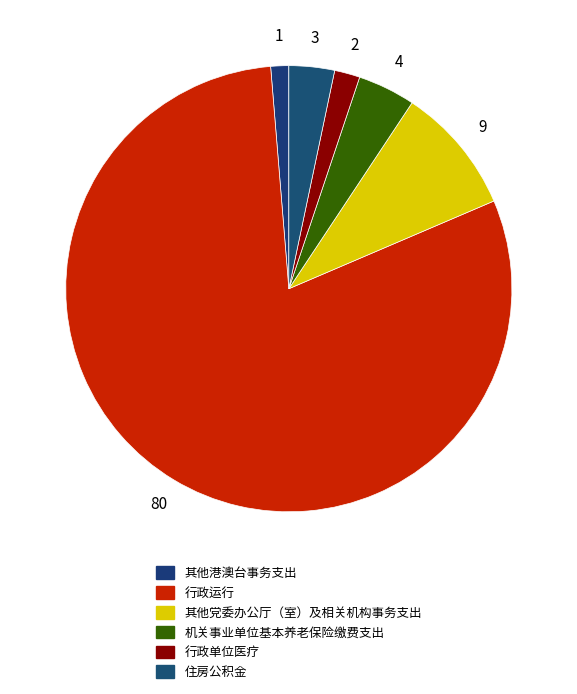

How many slices are in this pie chart?

6